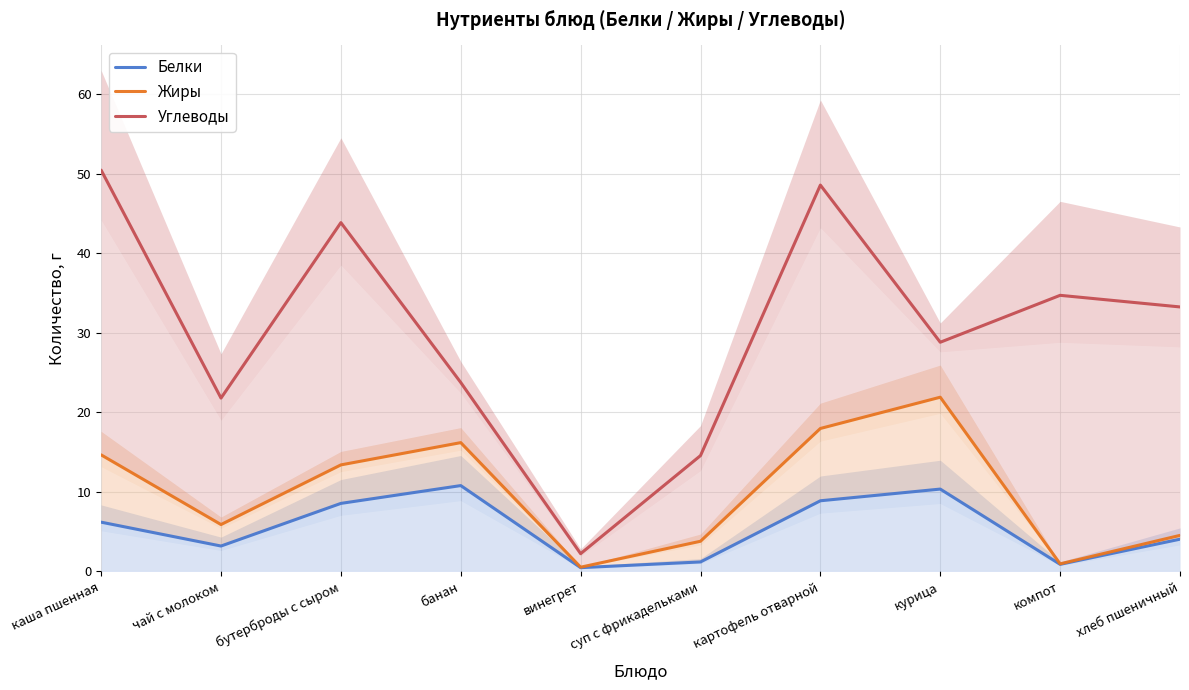

Reading left to right, extract all data points from this chart.

Белки: каша пшенная=6.2	чай с молоком=3.2	бутерброды с сыром=8.6	банан=10.8	винегрет=0.5	суп с фрикадельками=1.2	картофель отварной=8.9	курица=10.4	компот=0.9	хлеб пшеничный=4.1
Жиры: каша пшенная=14.7	чай с молоком=5.9	бутерброды с сыром=13.4	банан=16.2	винегрет=0.5	суп с фрикадельками=3.8	картофель отварной=18.0	курица=21.9	компот=1.0	хлеб пшеничный=4.5
Углеводы: каша пшенная=50.5	чай с молоком=21.8	бутерброды с сыром=43.9	банан=23.8	винегрет=2.2	суп с фрикадельками=14.6	картофель отварной=48.6	курица=28.8	компот=34.7	хлеб пшеничный=33.3